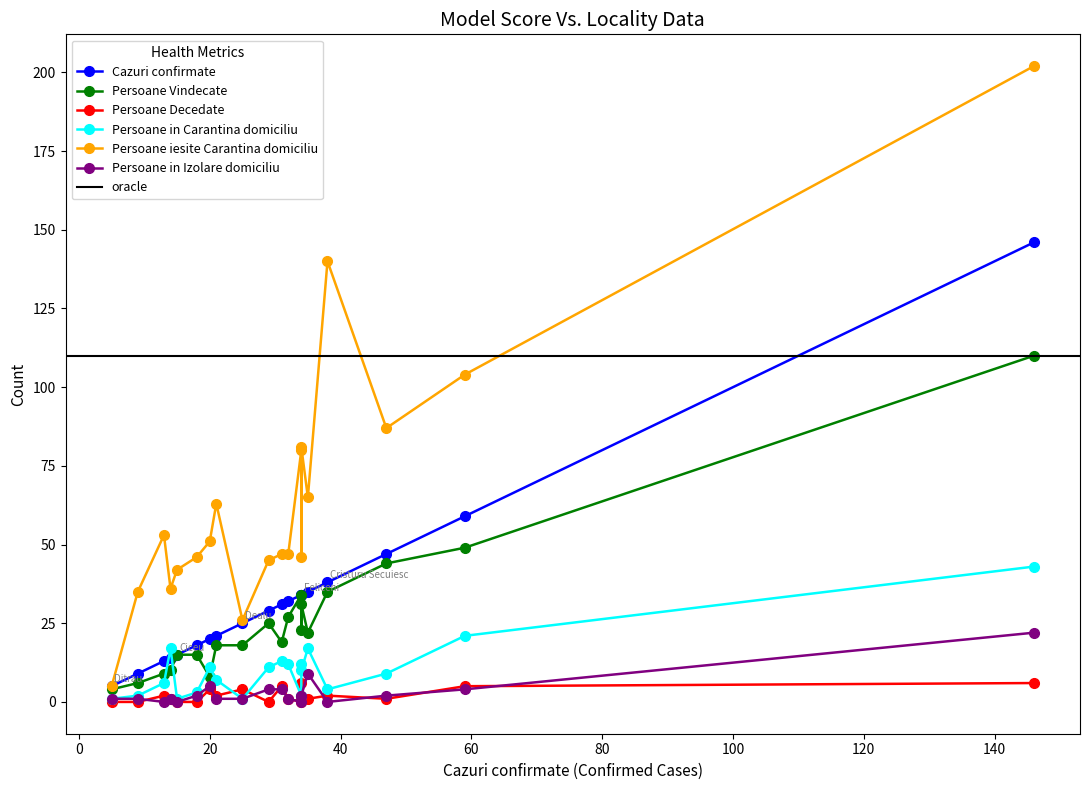

Reading left to right, list all the values displayed in this chart.

Cazuri confirmate: 13	20	18	59	29	35	34	15	34	32	47	21	9	38	14	146	25	5	34	31
Persoane Vindecate: 9	8	15	49	25	22	31	15	23	27	44	18	6	35	10	110	18	4	34	19
Persoane Decedate: 2	4	0	5	0	1	1	0	6	1	1	2	0	2	1	6	4	0	0	5
Persoane in Carantina domiciliu: 6	11	3	21	11	17	10	1	12	12	9	7	2	4	17	43	1	1	2	13
Persoane iesite Carantina domiciliu: 53	51	46	104	45	65	81	42	46	47	87	63	35	140	36	202	26	5	80	47
Persoane in Izolare domiciliu: 0	5	2	4	4	9	2	0	2	1	2	1	1	0	1	22	1	1	0	4